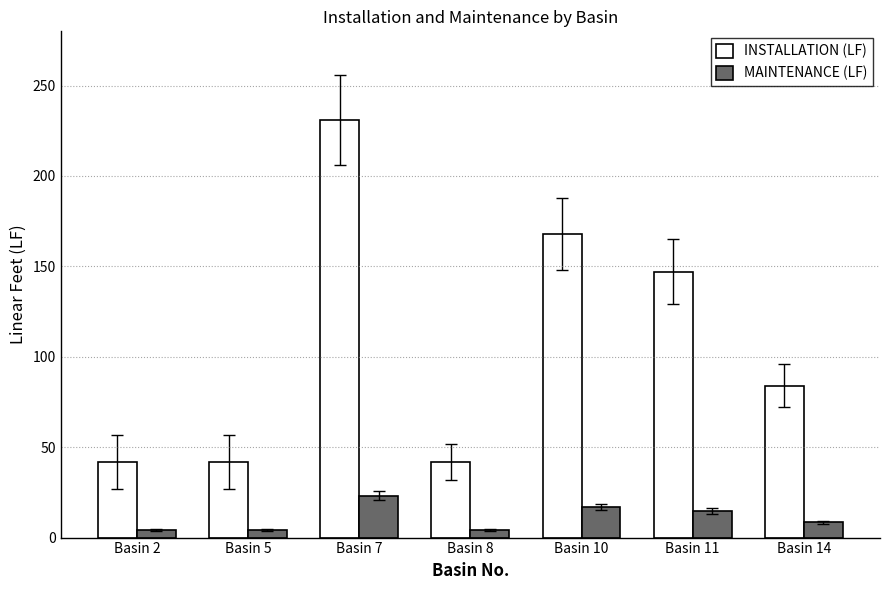

What is the average value of the INSTALLATION (LF) series?

108.0